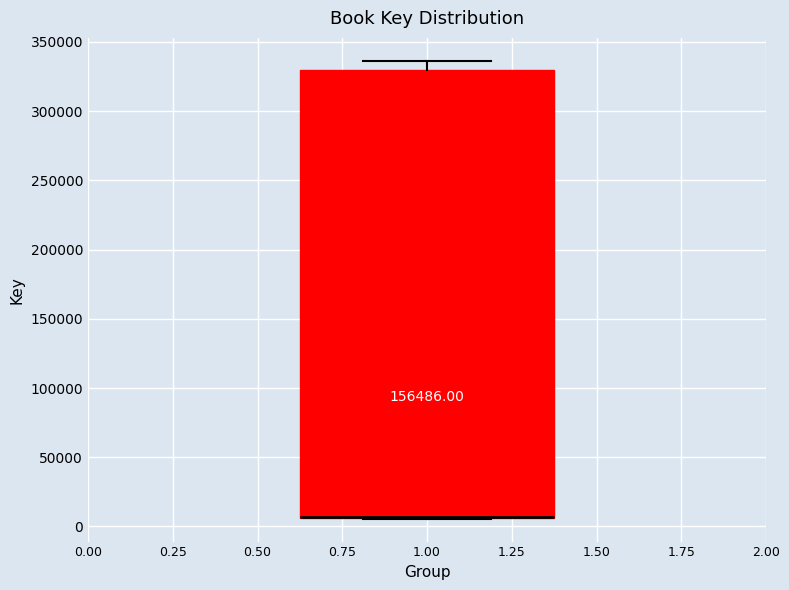

Transcribe this box plot: give where the median line is, the range the box spans, and where the two whiskers end, as read against the y-axis. The values are not printed on the chart, so give them approximately, as read against the axis.

median 5000 (drawn on the box's lower edge), box 5000 to 330000, whiskers 5000 to 335000